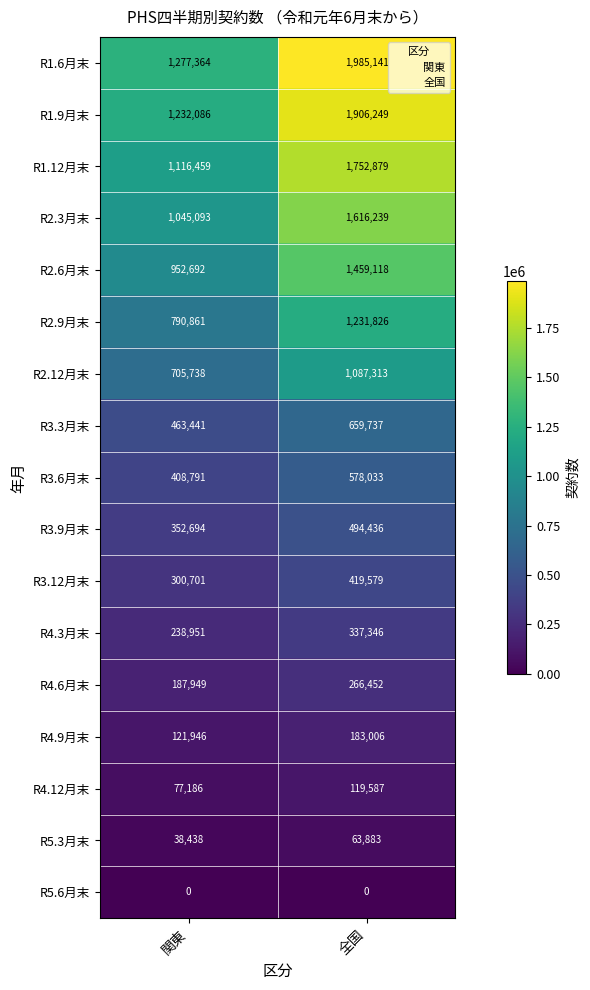

What is the total value across all series at 全国?

14160824